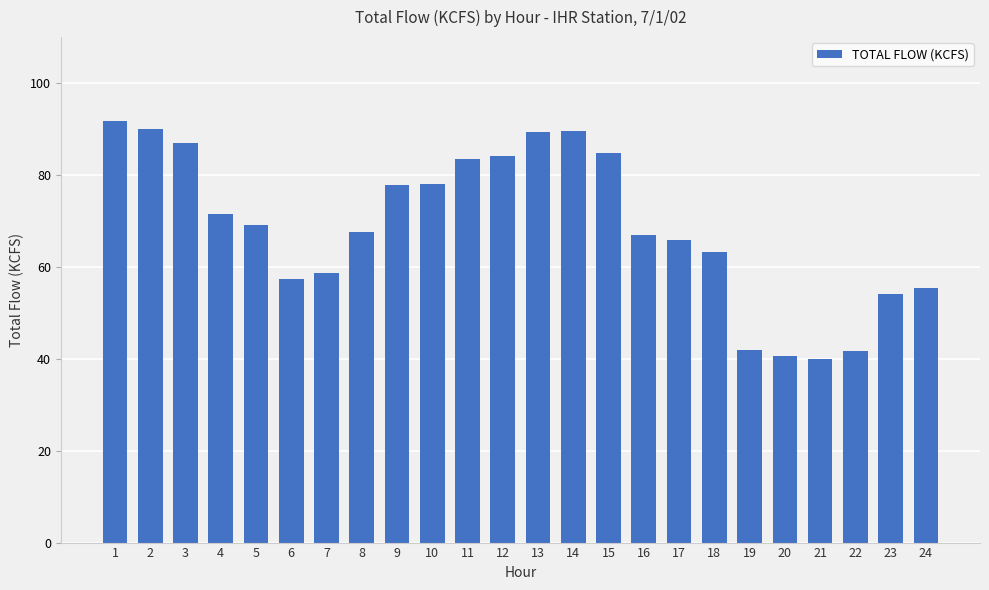

Does the chart contain any negative values?

No